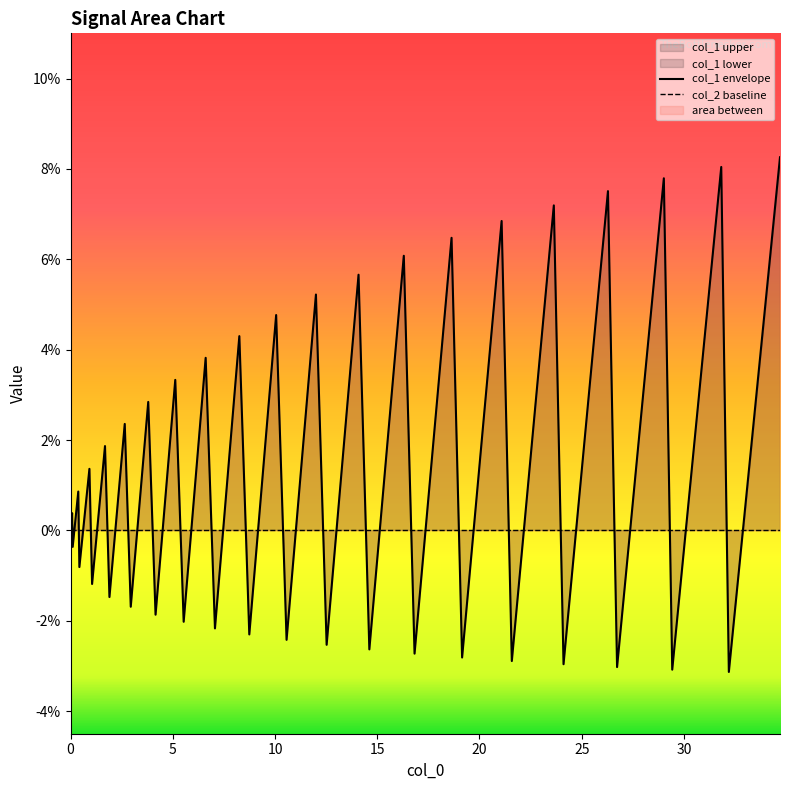

Rank the series by their average value, from lowest to highest.

col_2 baseline, col_1 envelope